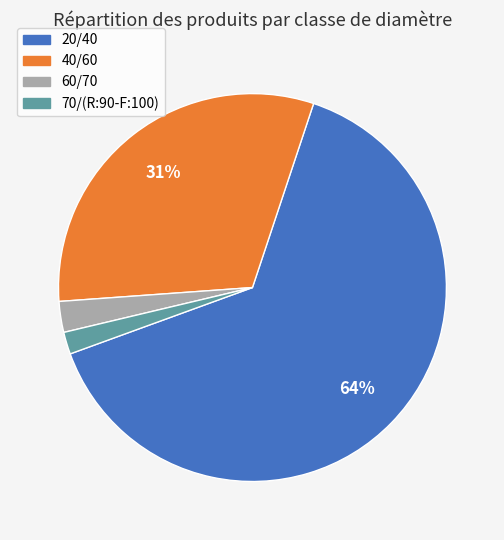

Is the sum of 20/40 and 40/60 greater than half?

Yes